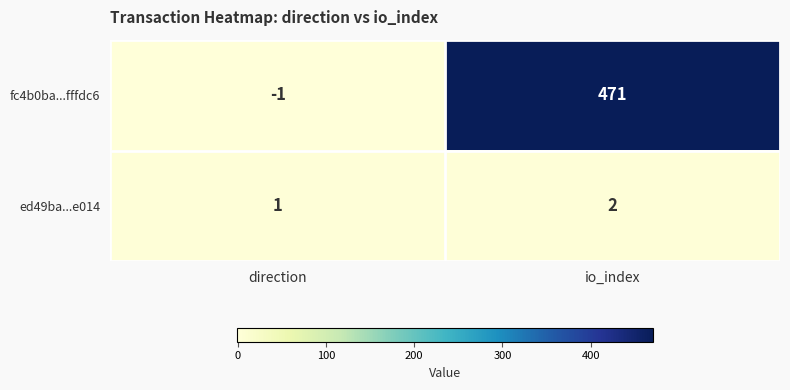

What is the maximum value shown in the chart?

471